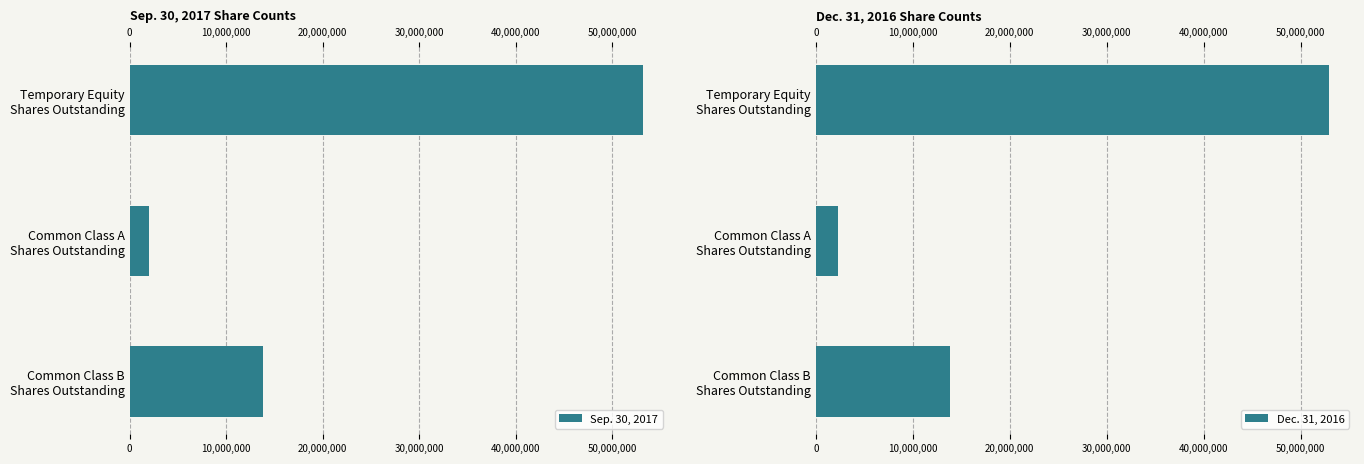

How many groups of bars are there?

3